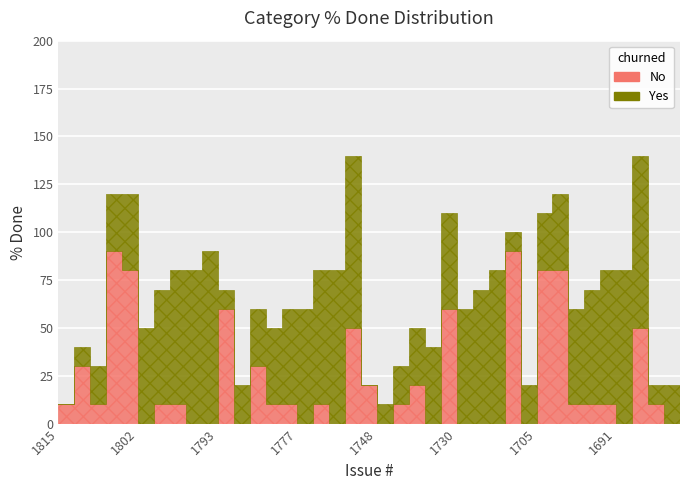

Rank the series at 1813 from highest to lowest value.

Yes, No